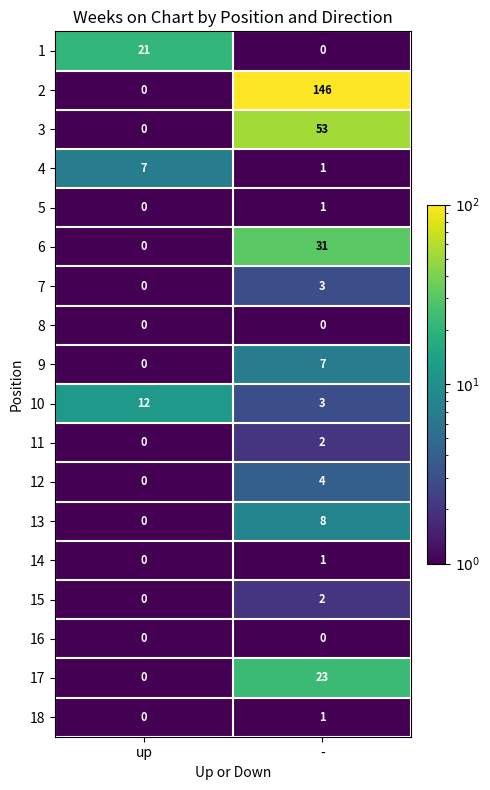

What is the sum of the 1 values at - and up?

21